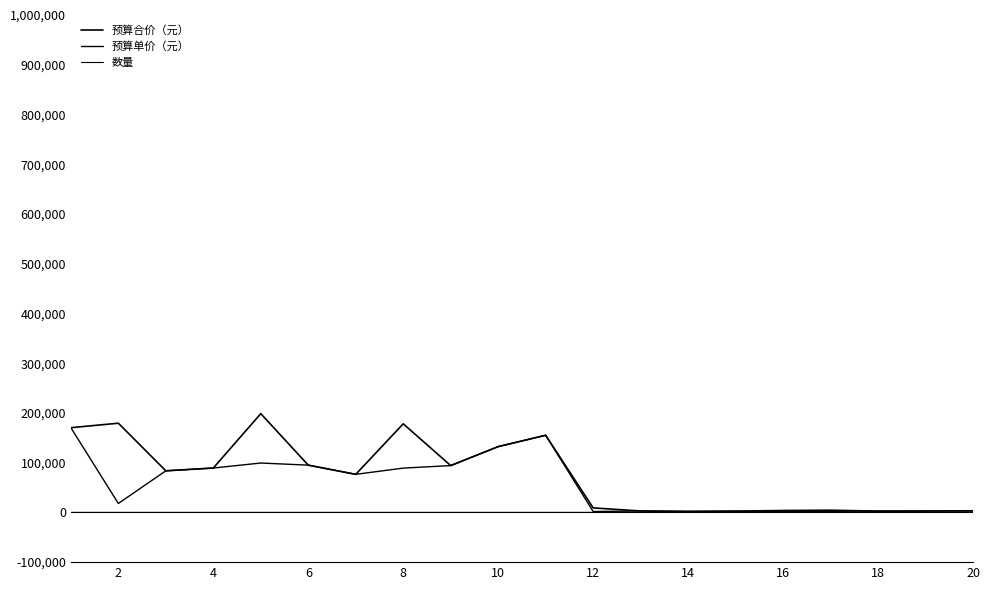

Does the chart have visible grid lines?

No